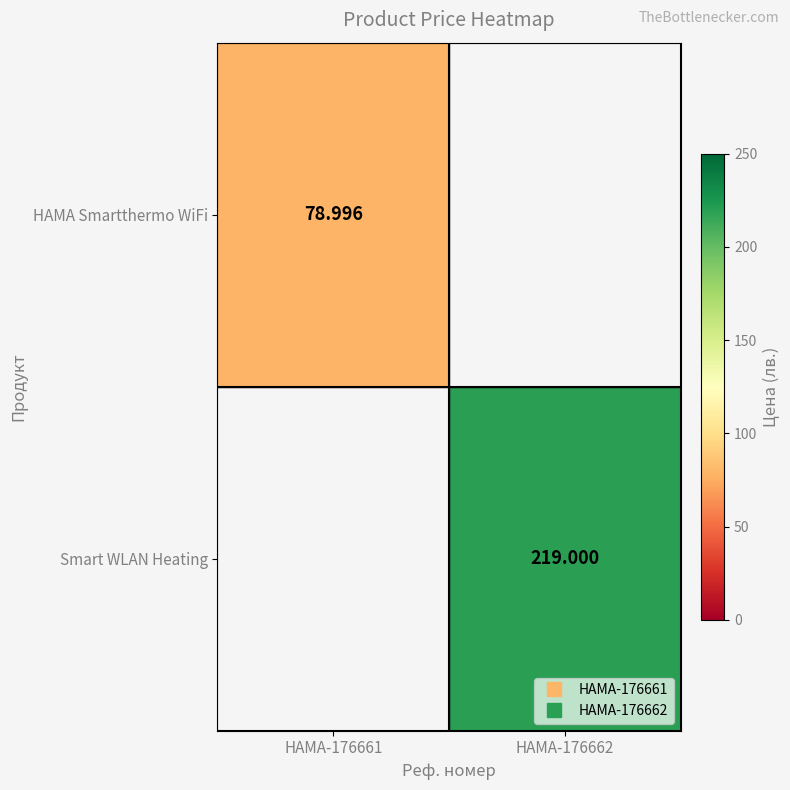

Rank the categories by Smart WLAN Heating value from lowest to highest.

HAMA-176661, HAMA-176662